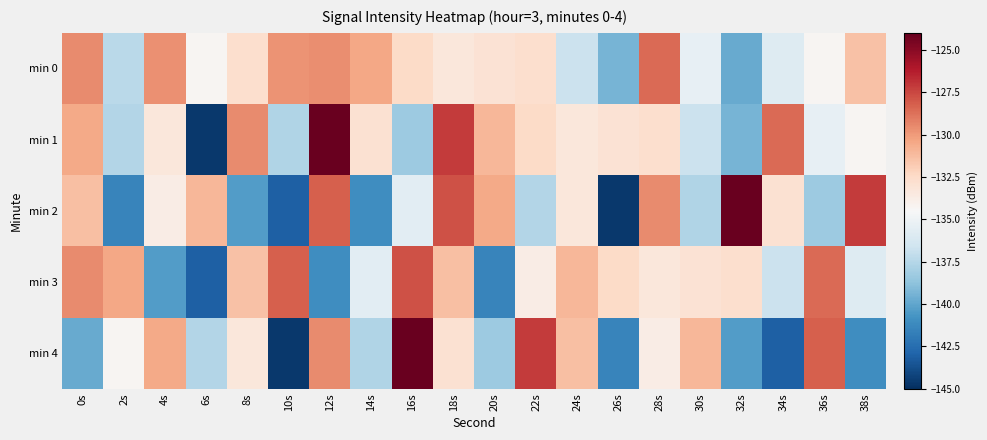

Rank the series by their maximum value, from highest to lowest.

min 1, min 2, min 4, min 3, min 0